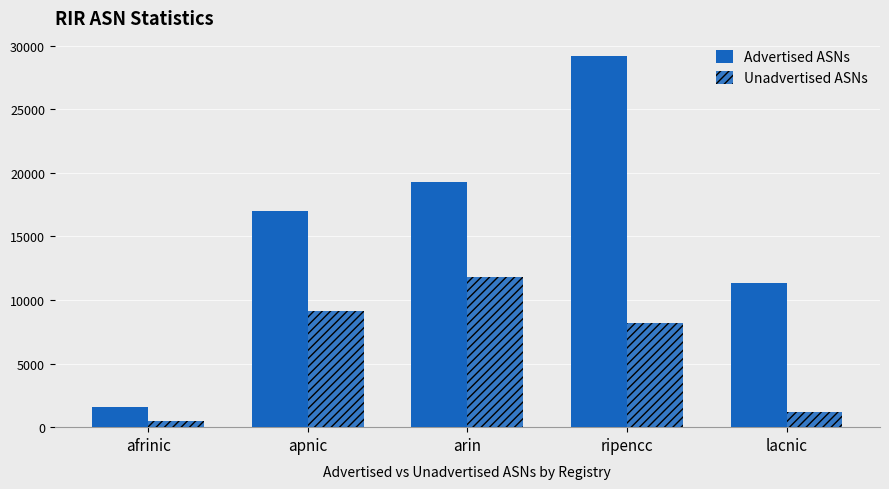

Does the chart contain stacked bars?

No